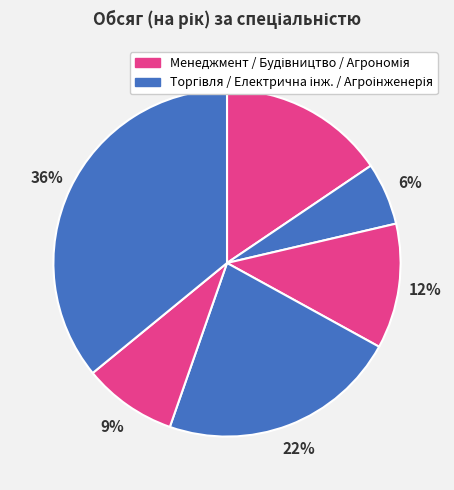

Does any single category account for the majority?

No